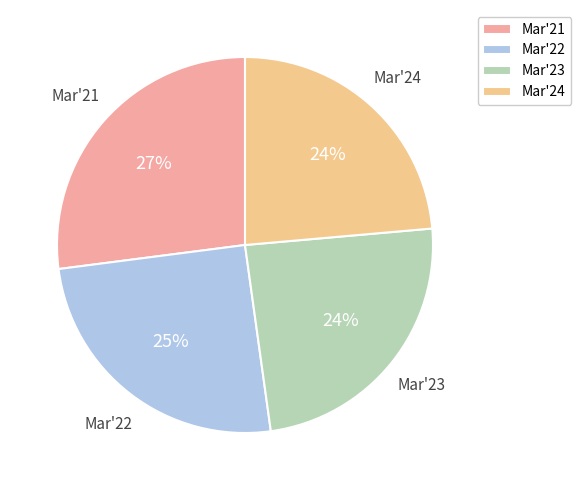

Approximately how many times larger is the value at Mar'21 compared to Mar'23?

1.1